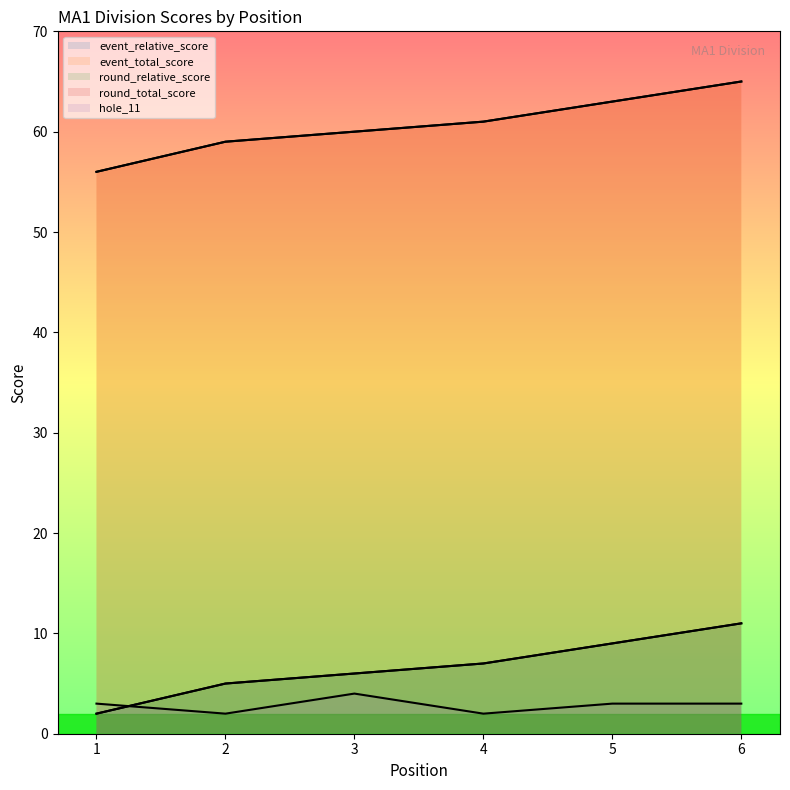

At which label is round_relative_score closest to 6?

3